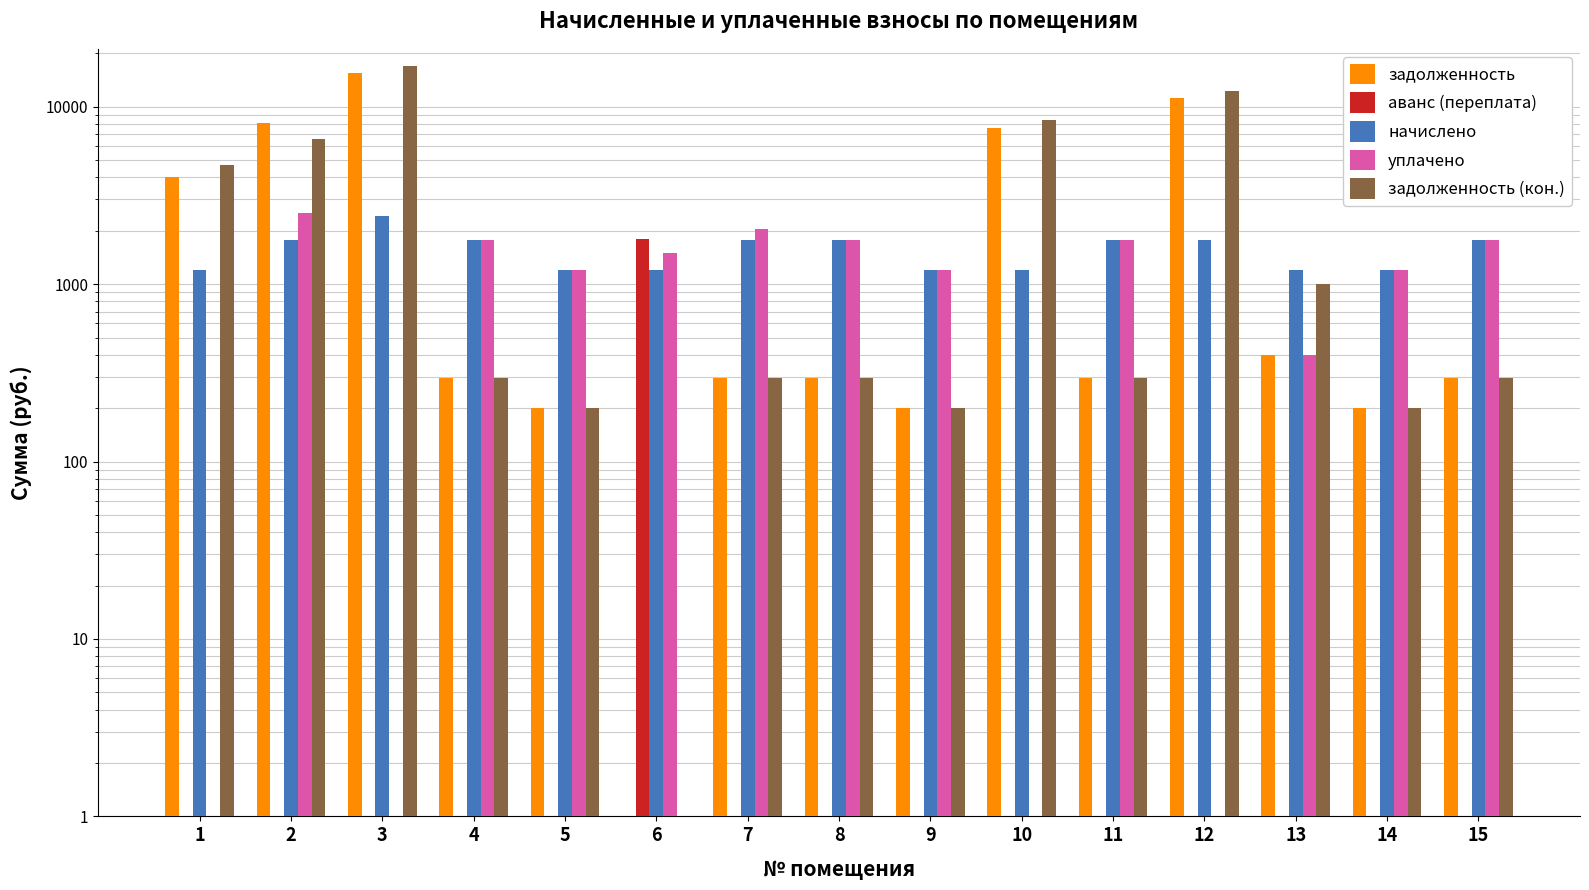

At which label does начислено first exceed 1762?

2